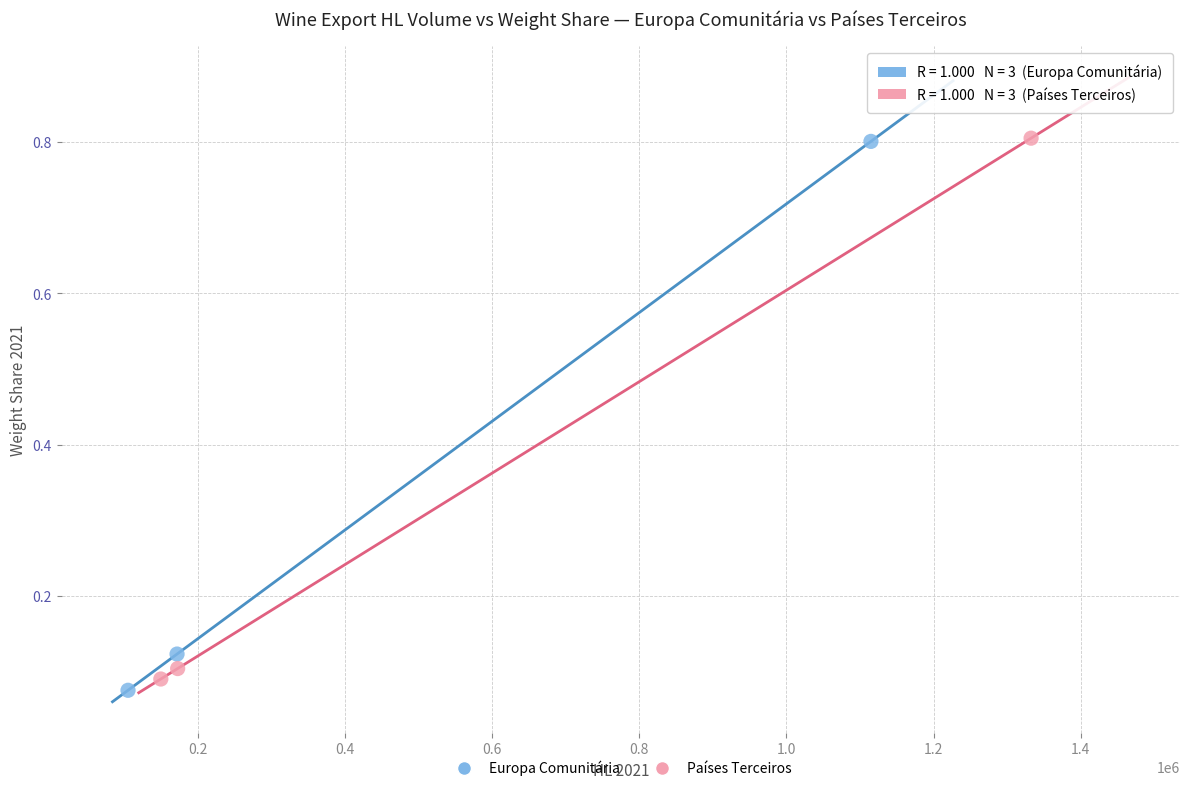

What are all the series names shown in the legend?

Europa Comunitária, Países Terceiros